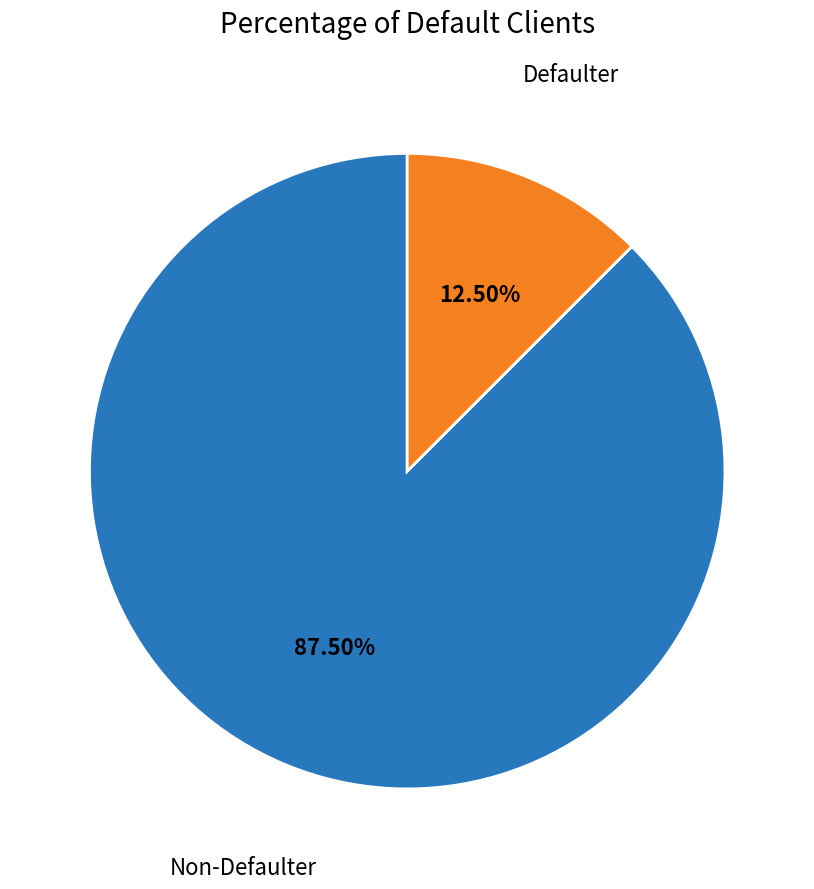

How many segments does this pie chart have?

2